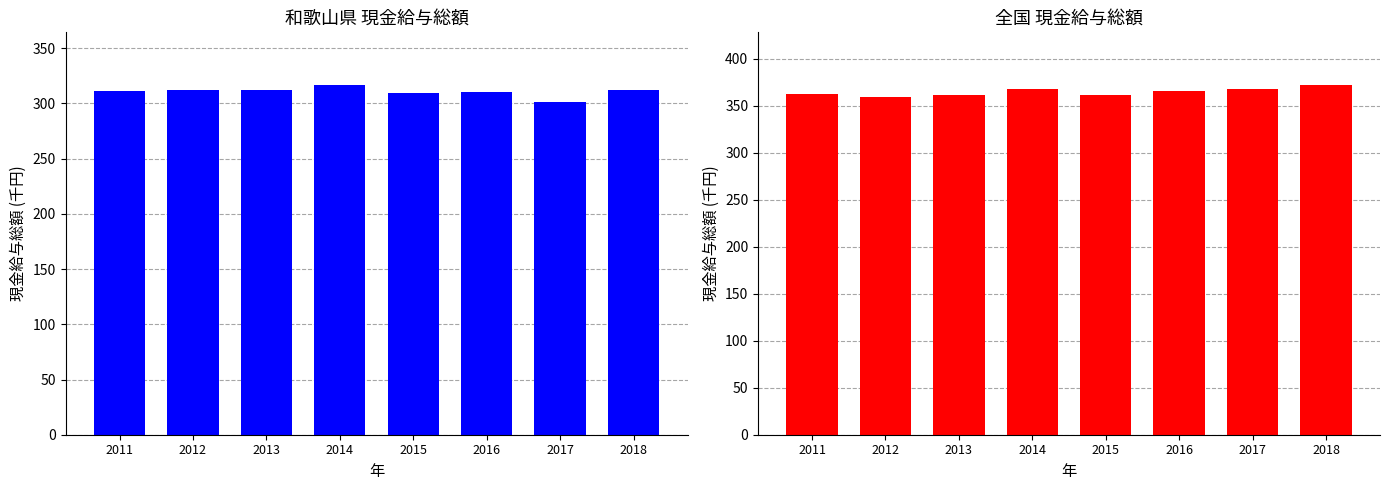

Which series has the widest spread of values?

和歌山県 現金給与総額(千円)